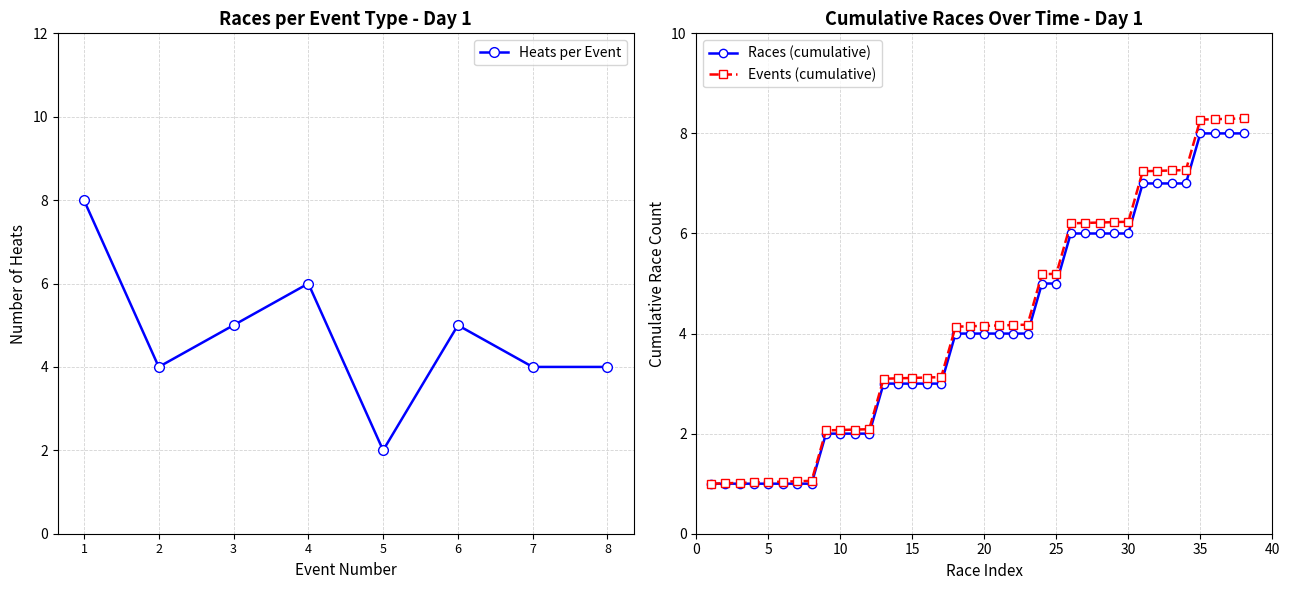

True or false: Heats per Event has a value of 5 at 3.

True